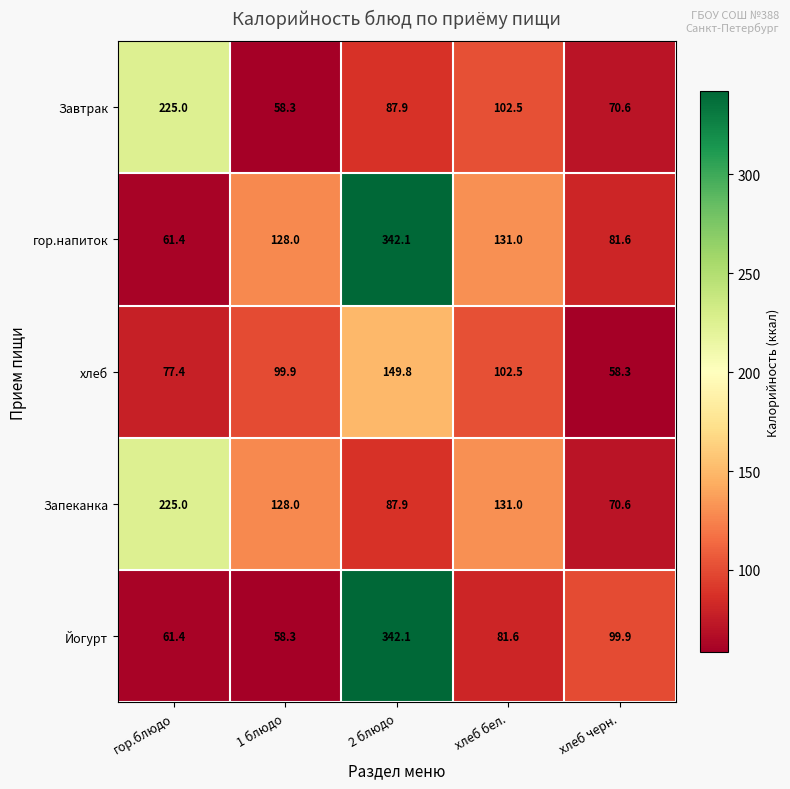

What is the greatest value displayed?

342.1